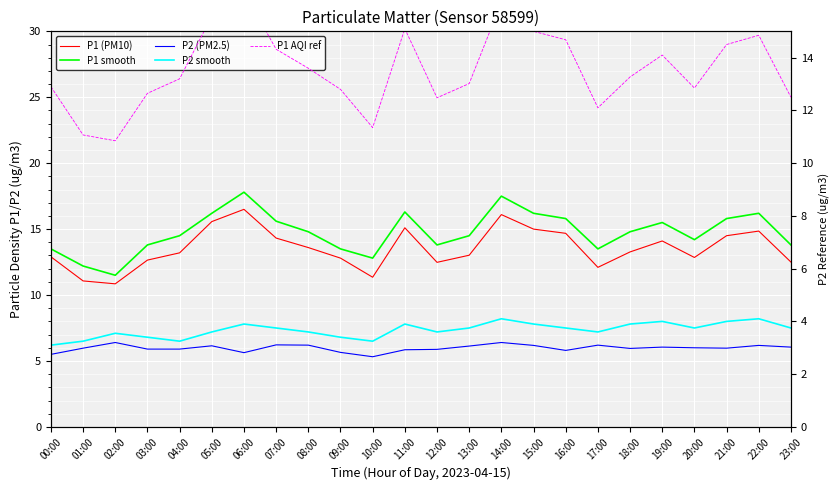

In P1 AQI ref, how many points are higher than both neighbors (excluding endpoints)?

5